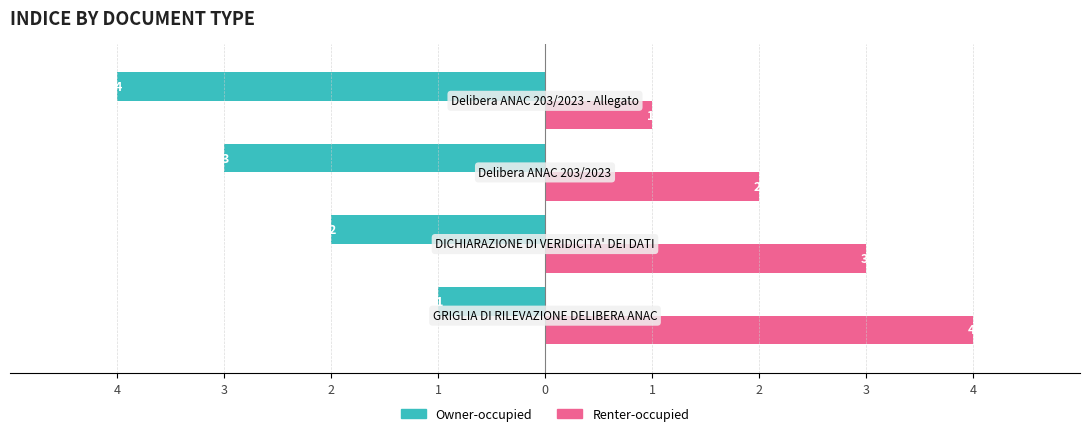

What is the value of the Renter-occupied bar at the 2nd from the left?

3